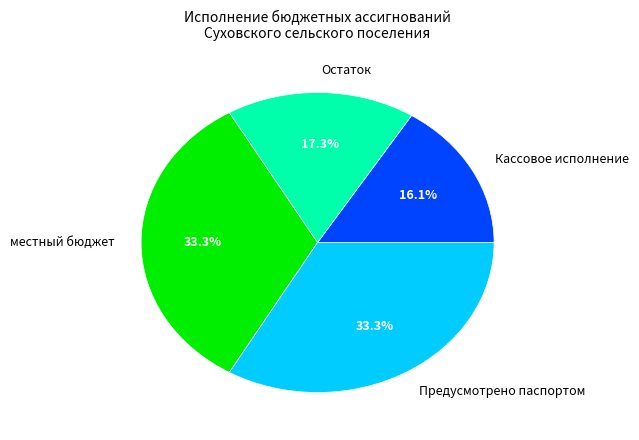

Which slice is the smallest?

Кассовое исполнение